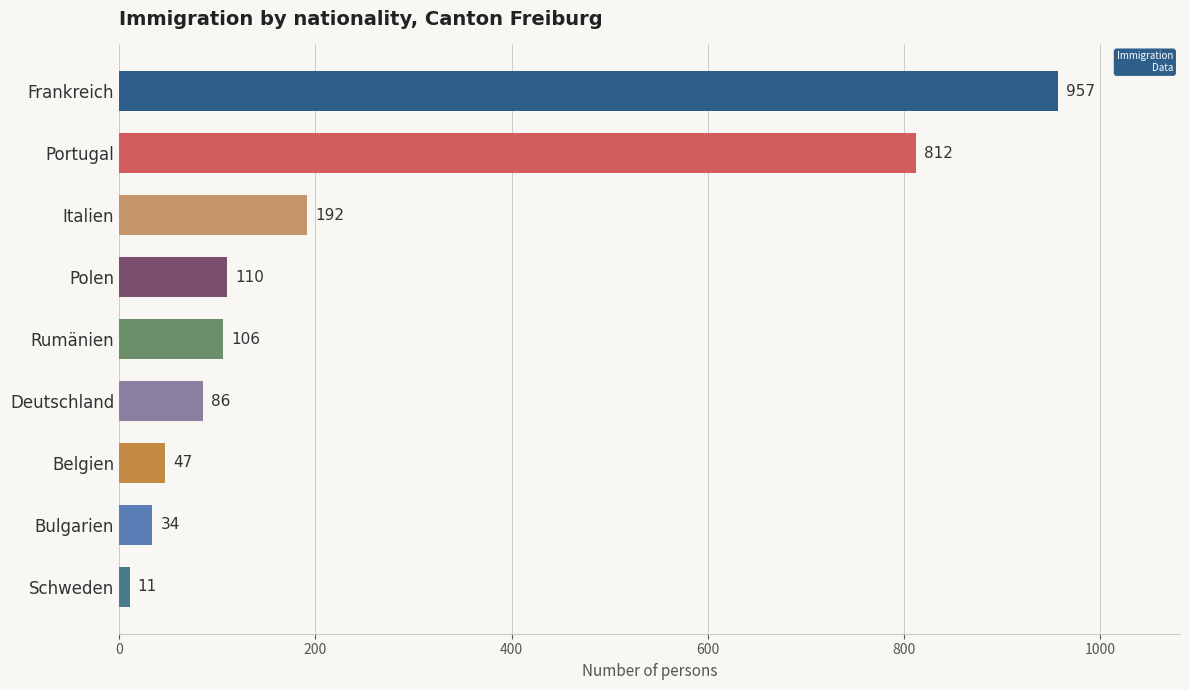

The chart shows a value of 34 at Bulgarien. True or false?

True